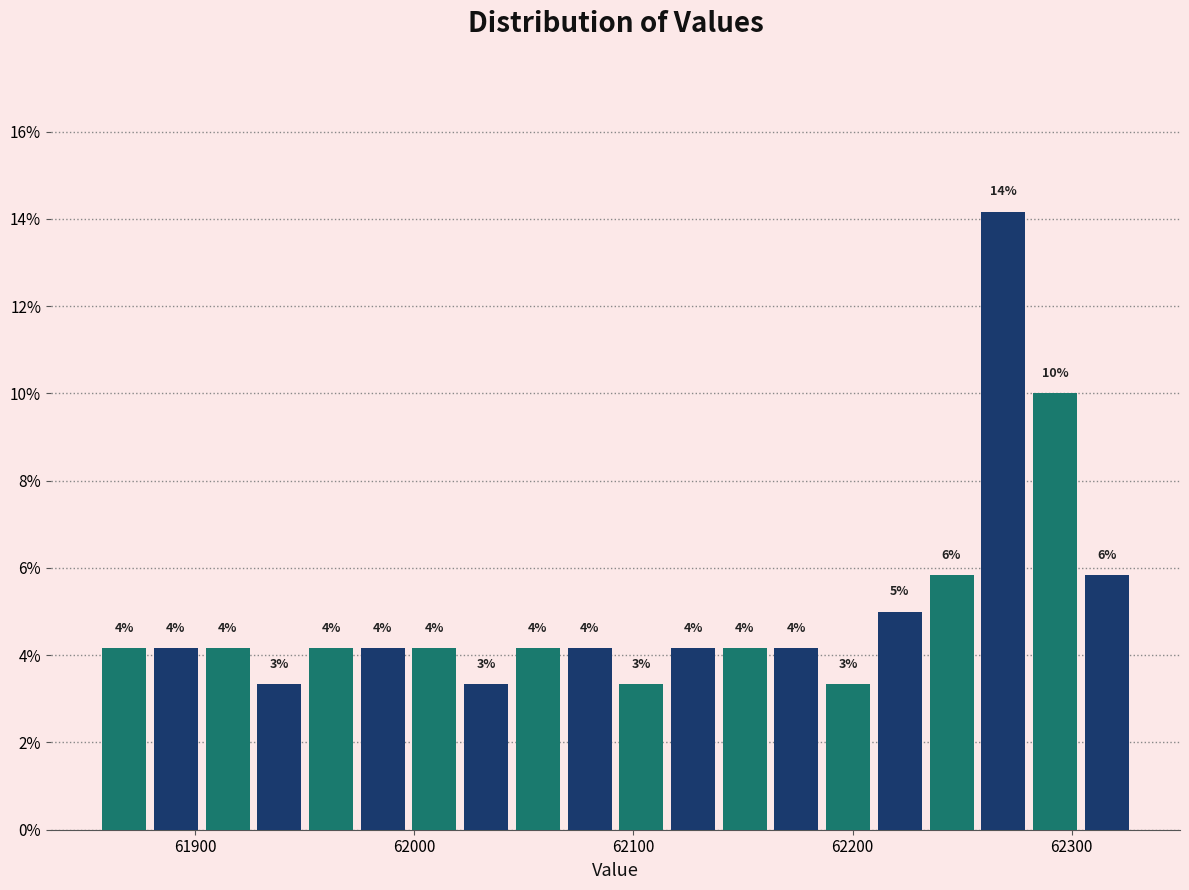

Around what value on the x-axis is the tallest bar? Give the approximate position of its centre, as read against the axis.

62270